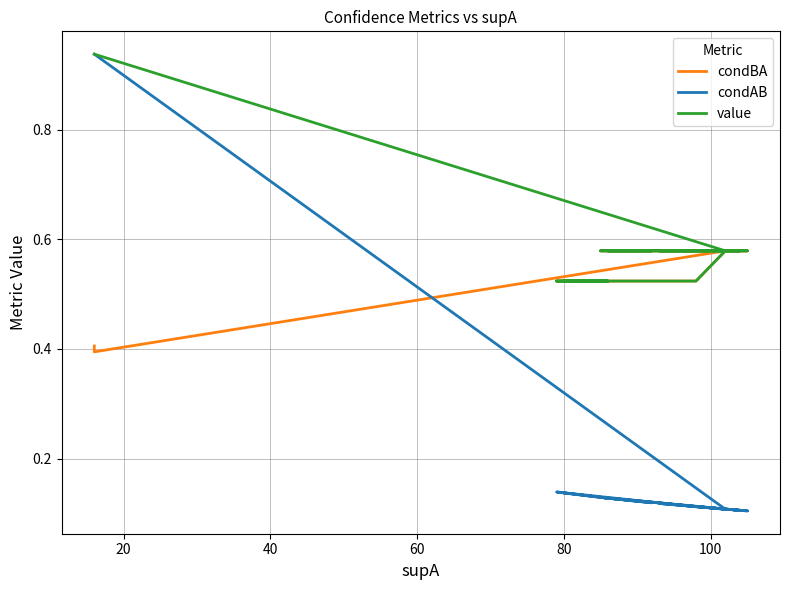

How many lines are shown in the chart?

3